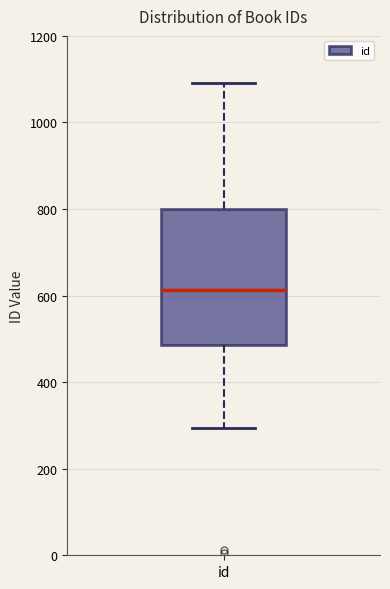

Where does the median line of the box for id sit on the y-axis? The values are not printed on the chart, so give them approximately, as read against the axis.

620